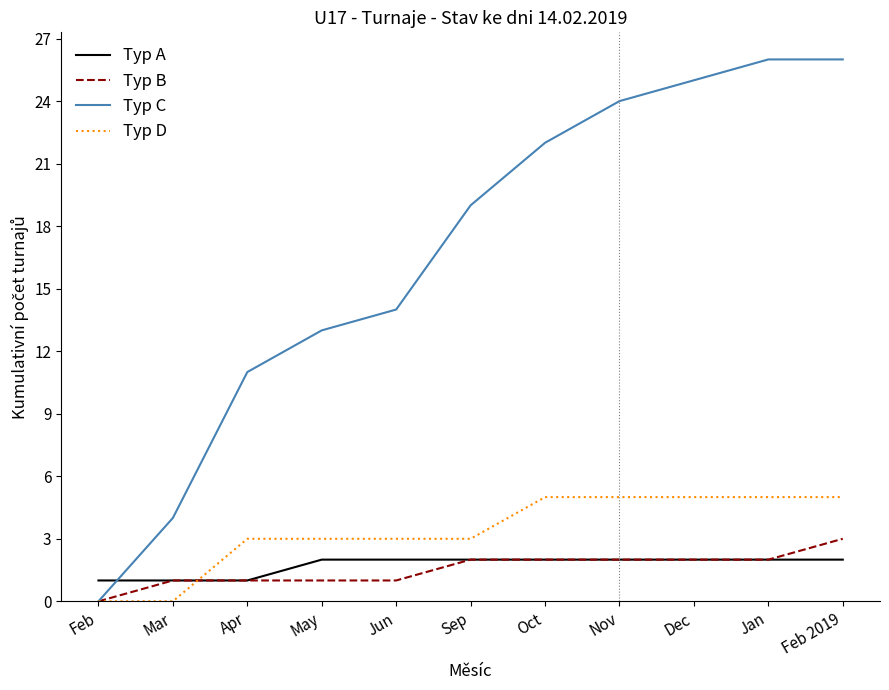

What position from the left is Apr?

3